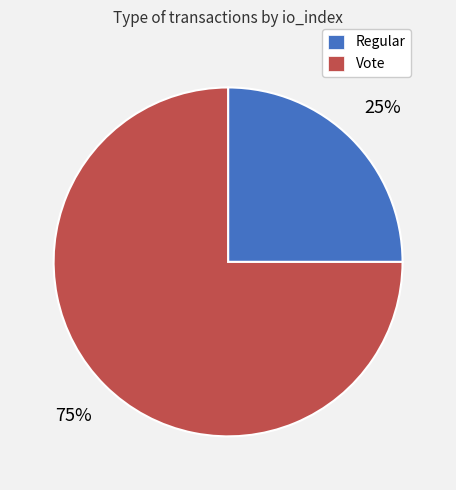

What is the ratio of the value at Vote to the value at Regular?

3.0